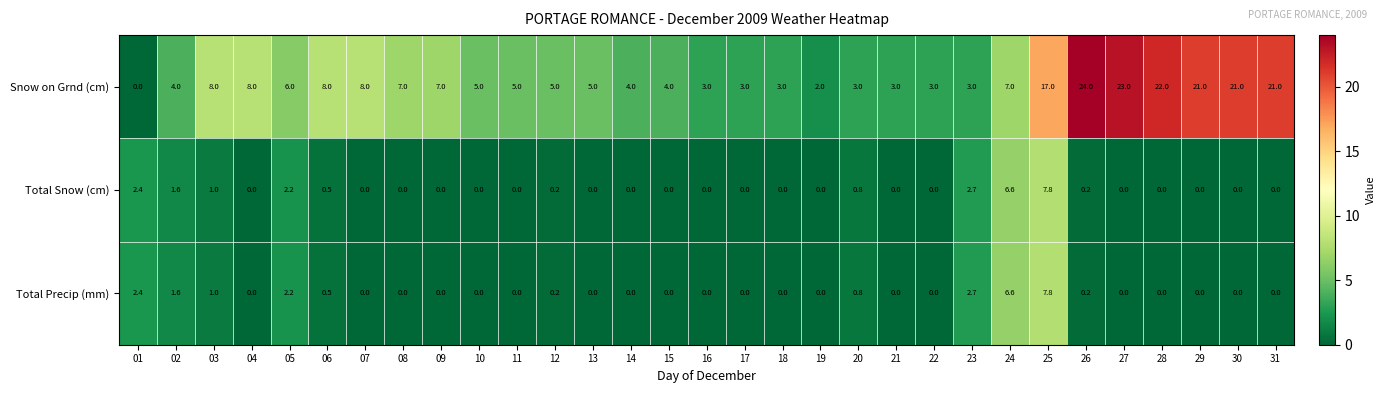

What is the difference between the second highest and minimum values in the Total Precip (mm) series?

6.6